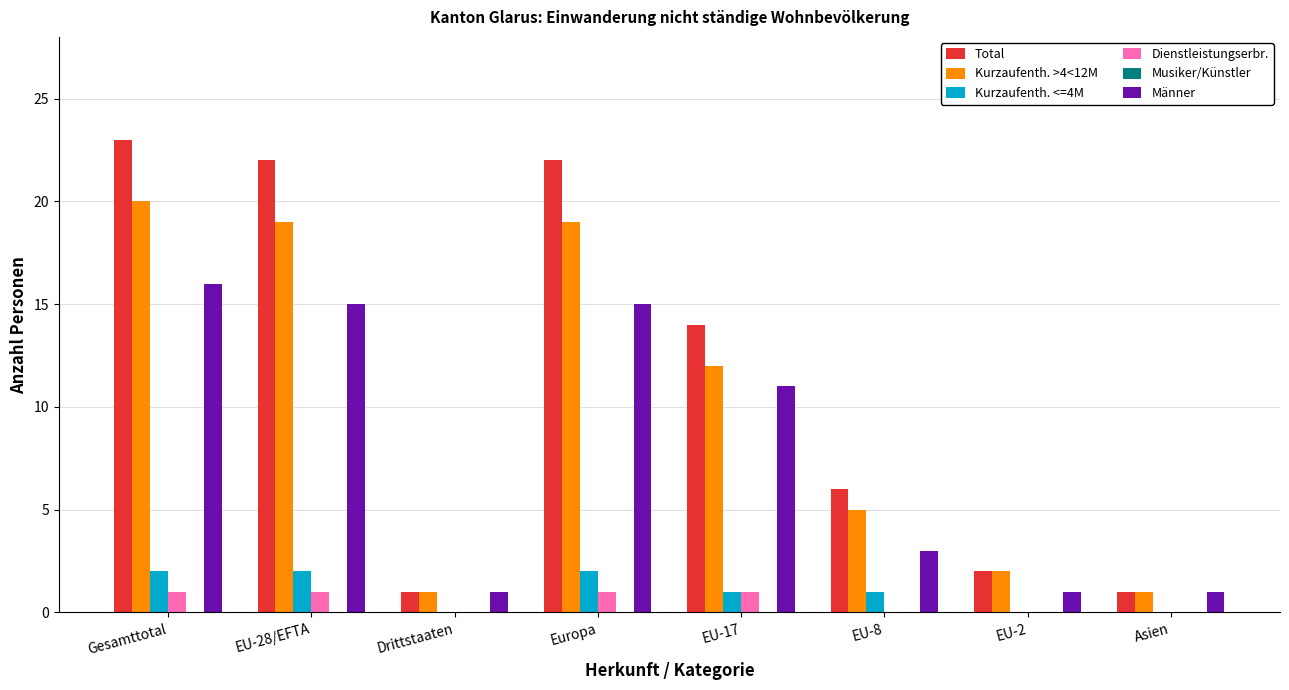

Which label corresponds to the largest value in the chart?

Gesamttotal